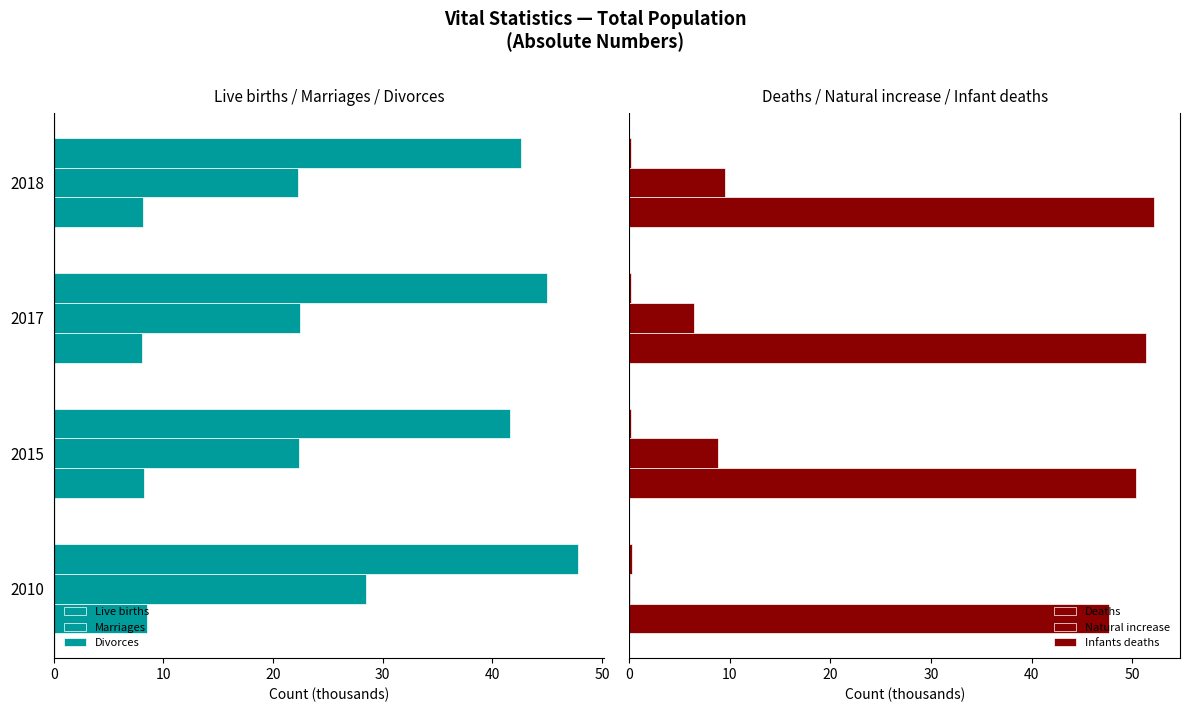

What is the sum of all Natural increase values?

24.9